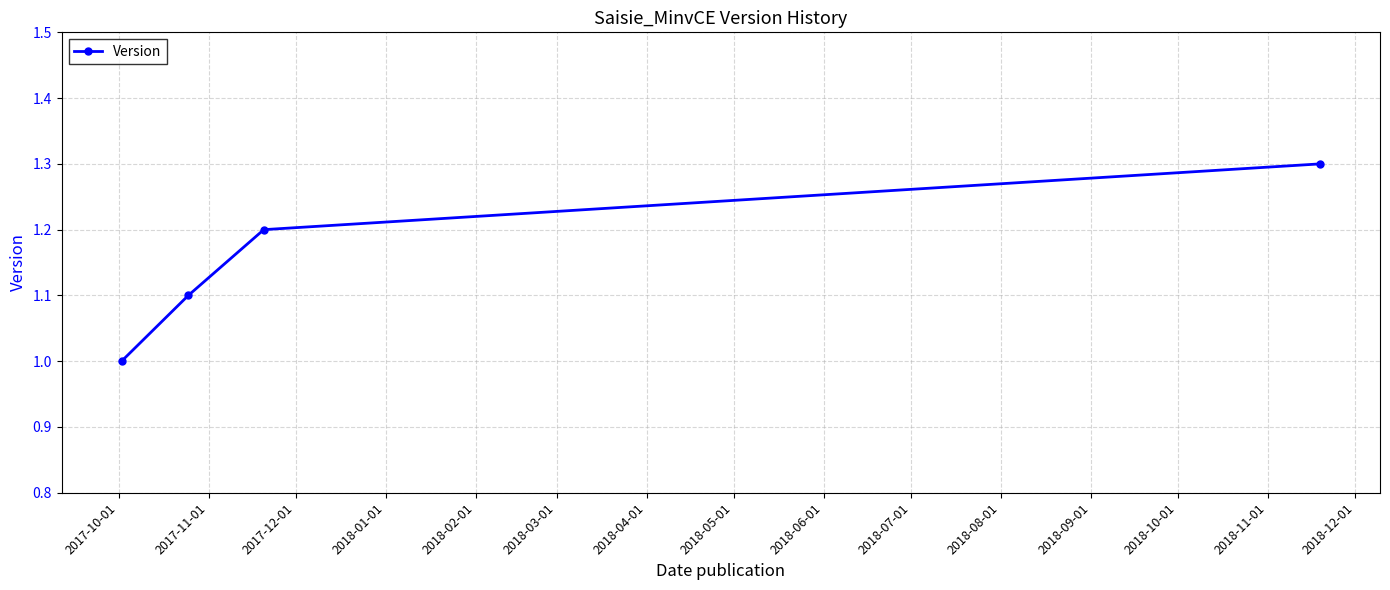

What is the difference between the maximum and minimum values?

0.3